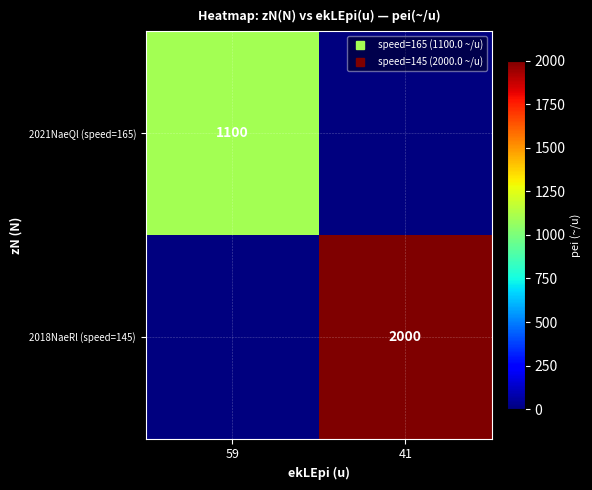

Which label corresponds to the largest value in the chart?

41